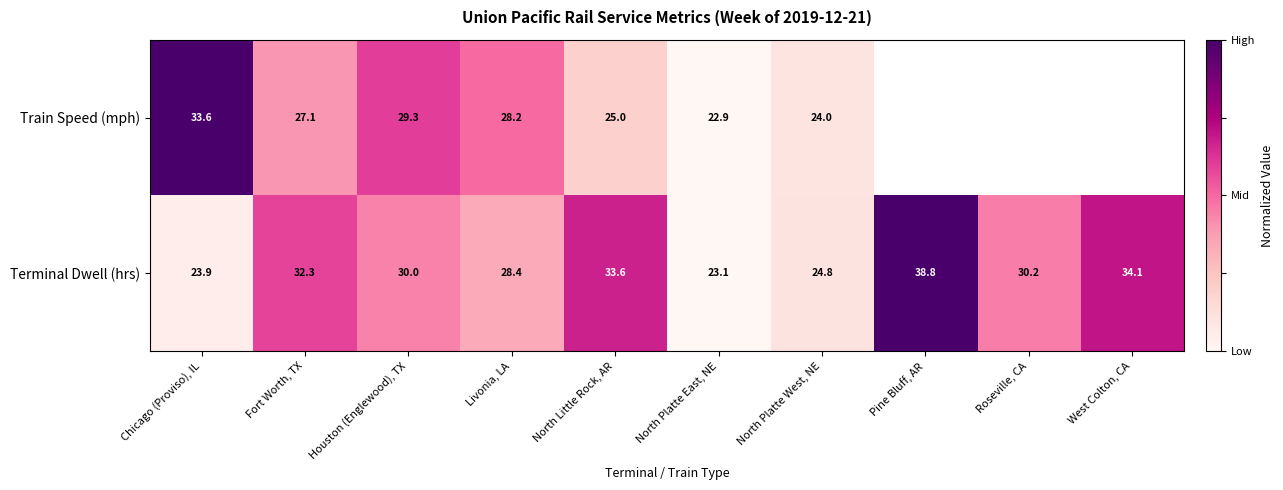

What is the sum of all Terminal Dwell (hrs) values?

299.2